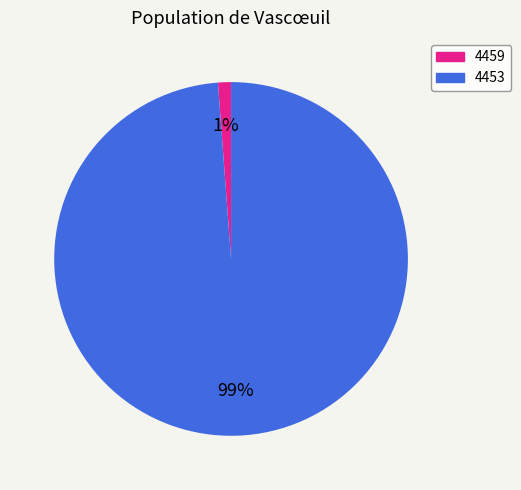

Which slice is the largest?

4453